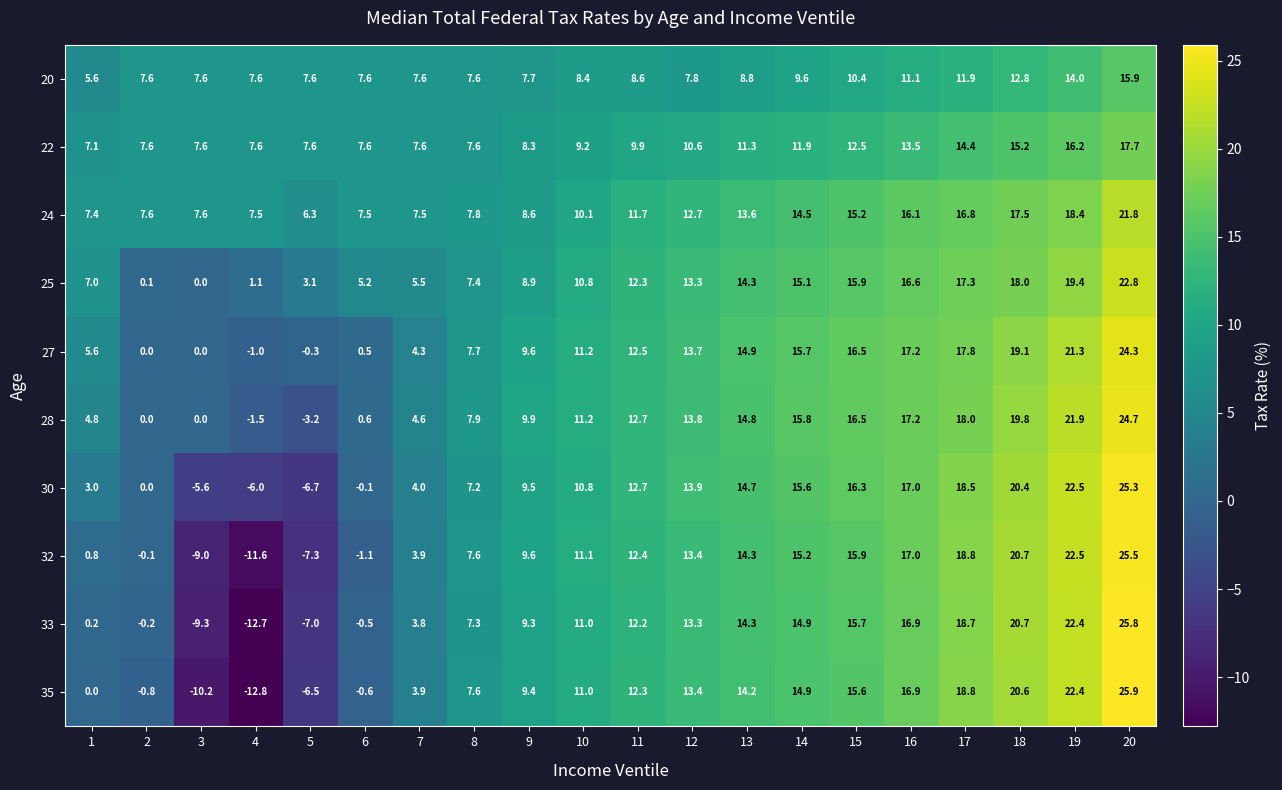

True or false: 24 has a value of 16.1 at 16.

True